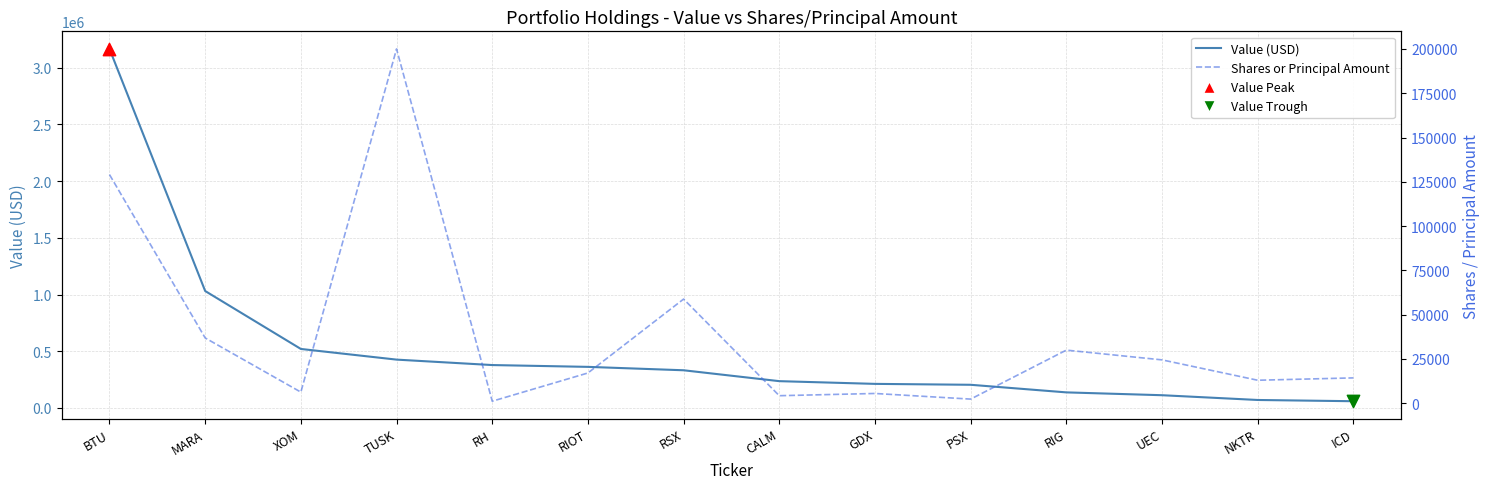

Which series has the widest spread of Y values?

Value (USD)